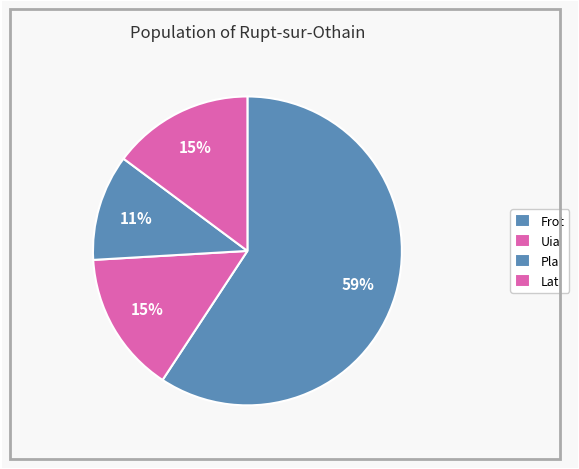

How many segments does this pie chart have?

4